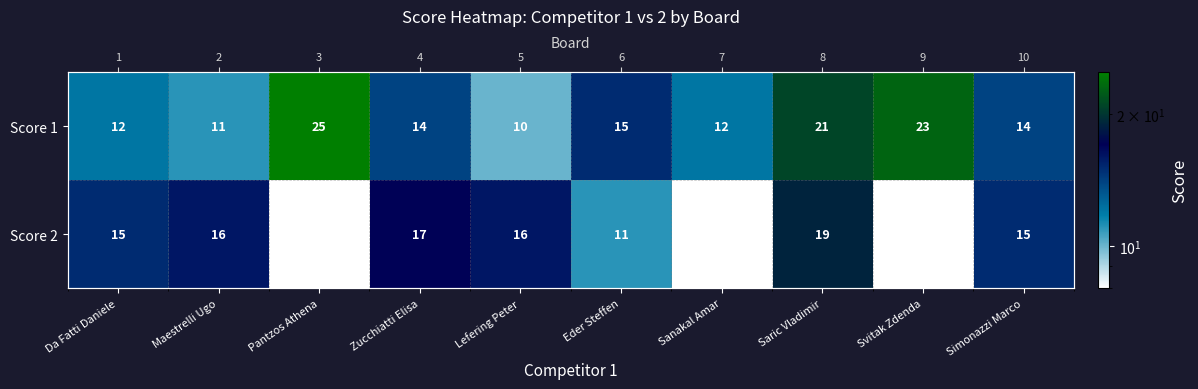

The Score 2 series shows 8 at Sanakal Amar. True or false?

True